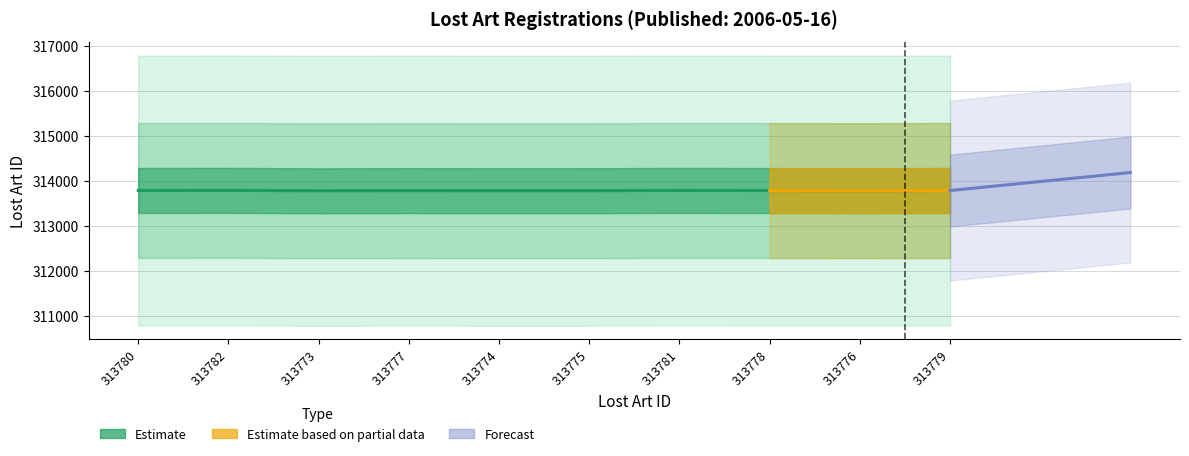

Which category has the highest value across all series?

313782